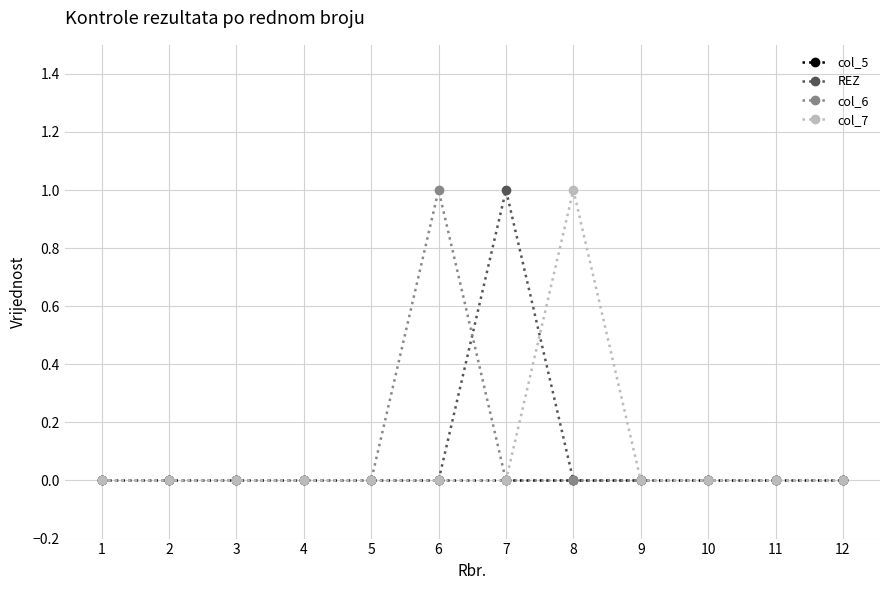

True or false: REZ has more than 0 interior local peaks.

True